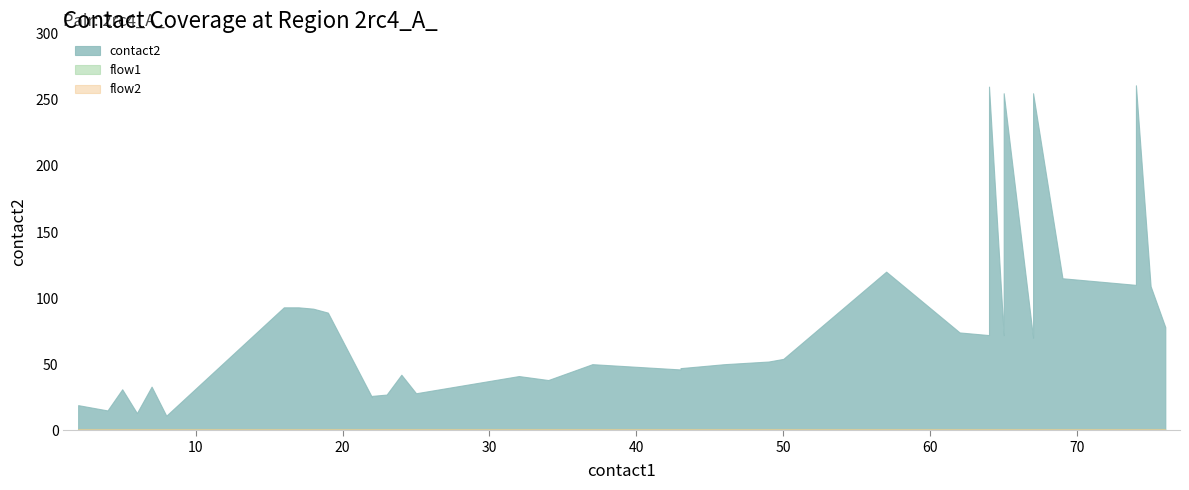

True or false: flow2 has a value of 1 at 73.

True